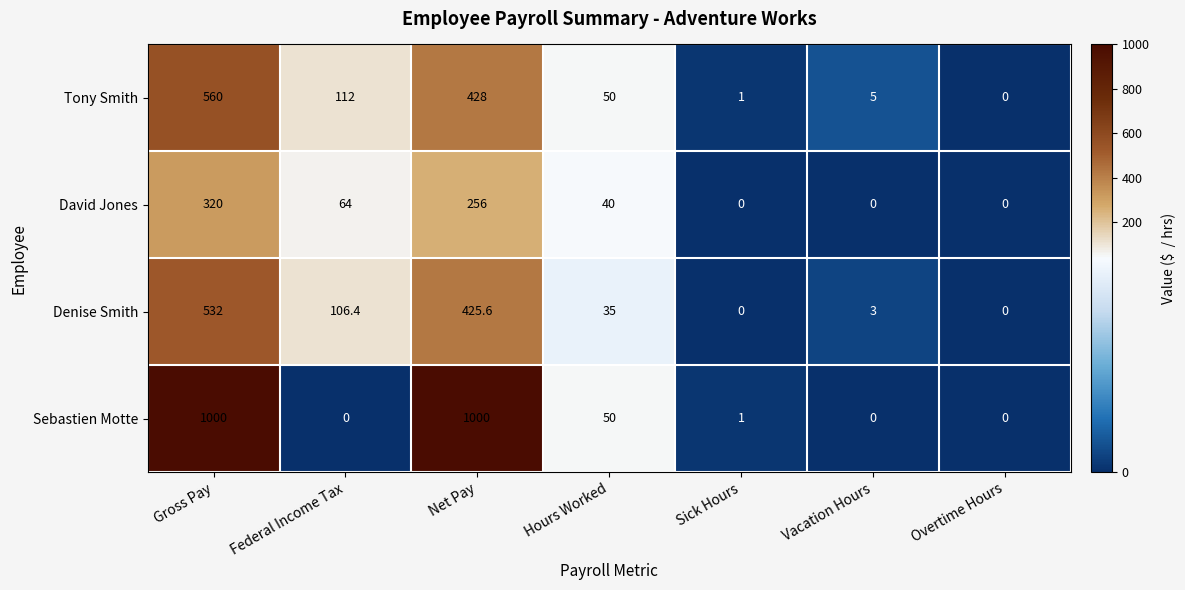

True or false: David Jones has a value of 0.0 at Sick Hours.

True